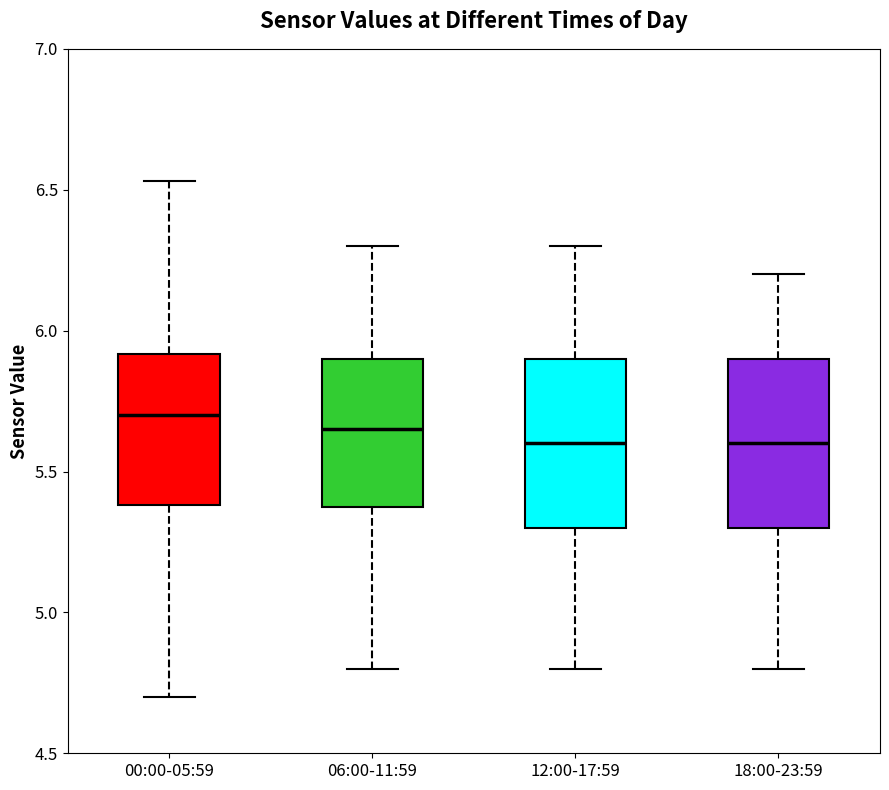

Where does the upper whisker of the box for 00:00-05:59 end on the y-axis? The values are not printed on the chart, so give them approximately, as read against the axis.

6.55